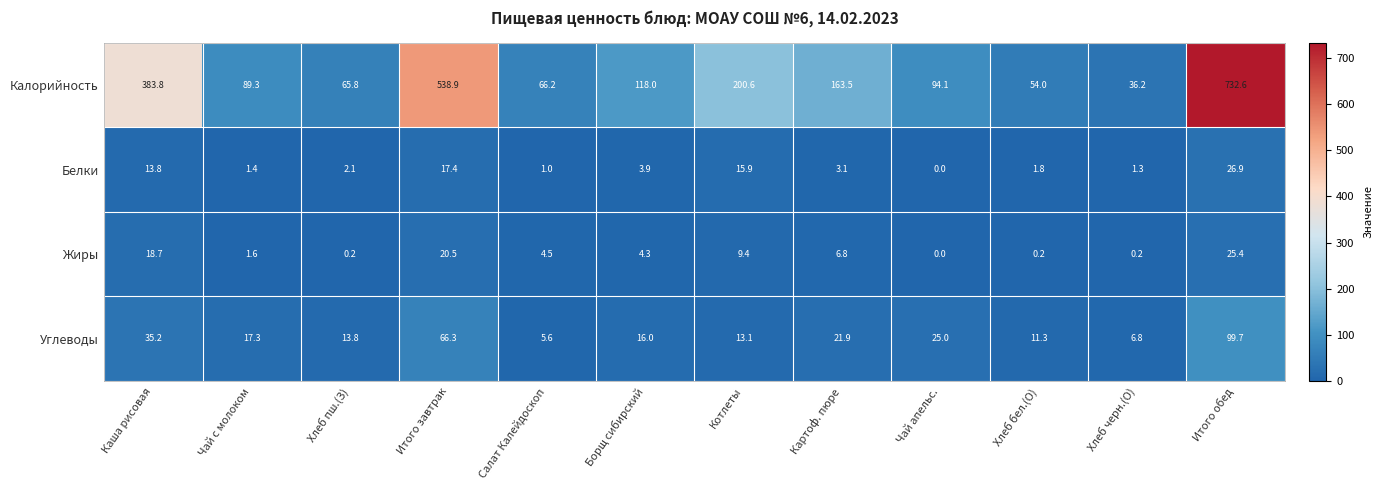

Rank the series at Чай с молоком from highest to lowest value.

Калорийность, Углеводы, Жиры, Белки